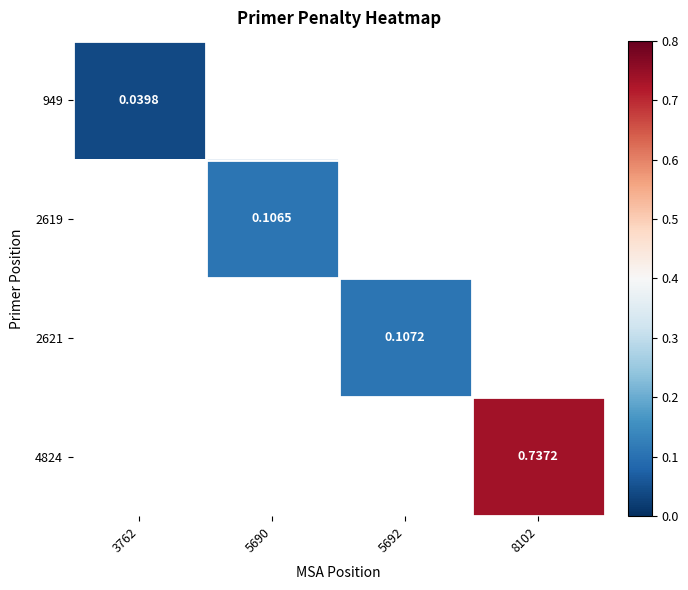

Which series has the widest spread of values?

949